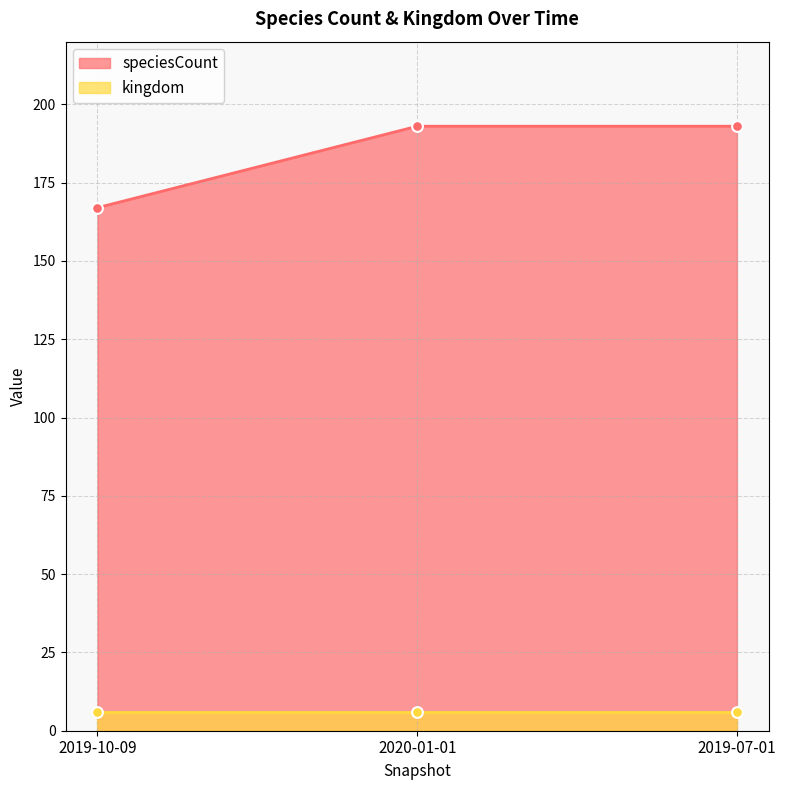

At which category is the sum across all series the highest?

2019-07-01